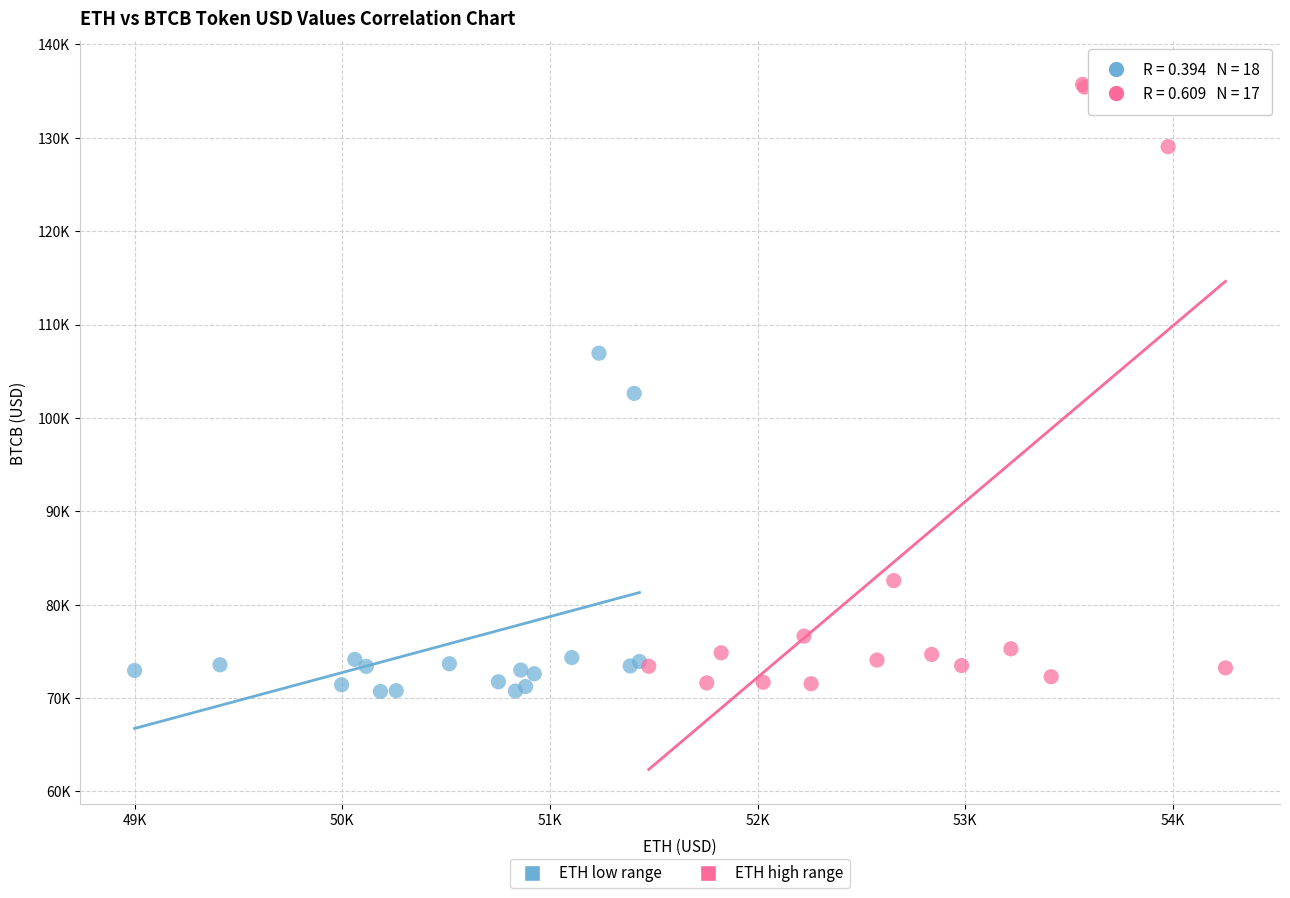

Which series reaches the minimum Y coordinate?

ETH low range